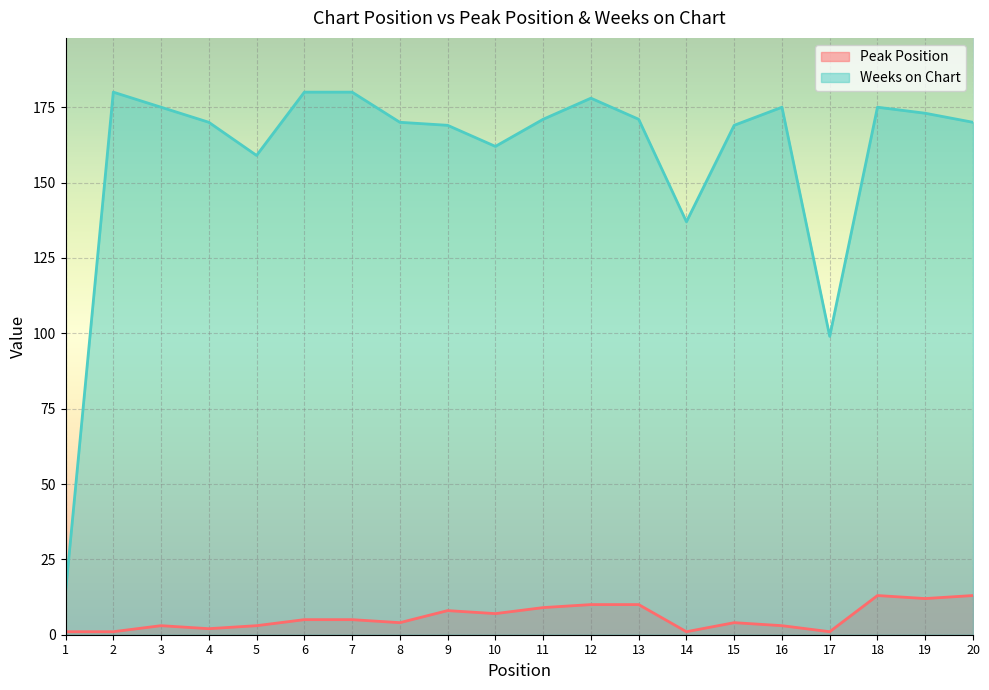

Which series has the largest range (max minus min)?

Weeks on Chart